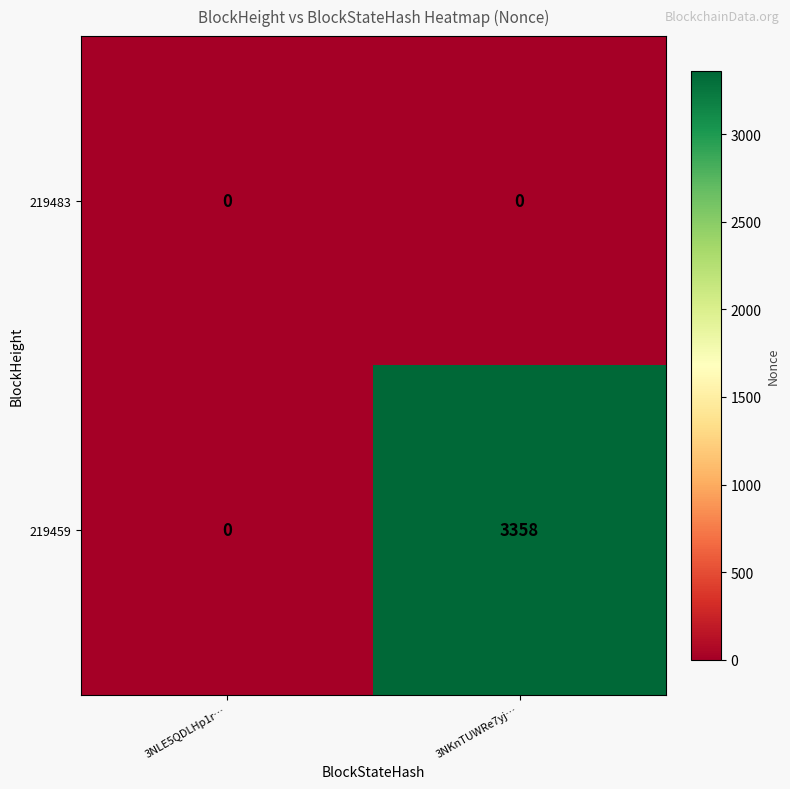

Is it true that 219483 equals 0 at 3NLE5QDLHp1r…?

True